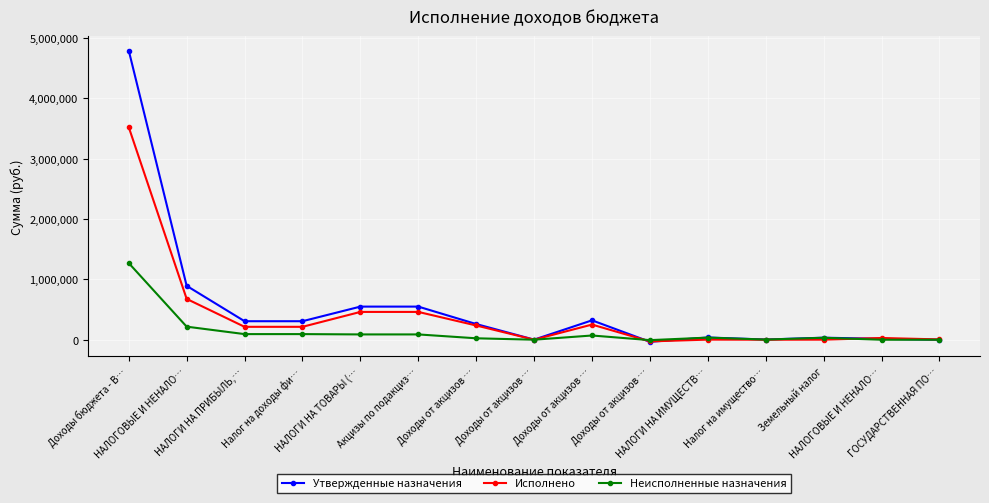

Reading left to right, list all the values displayed in this chart.

Утвержденные назначения: 4789800.0	892800.0	306800.0	306800.0	548700.0	548700.0	259900.0	1800.0	321300.0	-34300.0	37300.0	3300.0	34000.0	15000.0	0.0
Исполнено: 3520183.4	676506.7	213885.6	213885.6	460694.3	460694.3	235984.5	1271.6	251125.6	-27687.5	1926.9	619.9	1307.0	29000.0	5200.0
Неисполненные назначения: 1269616.6	216683.7	93304.8	93304.8	88005.7	88005.7	23915.5	528.4	70174.4	-6612.6	35373.1	2680.1	32693.0	0.0	0.0